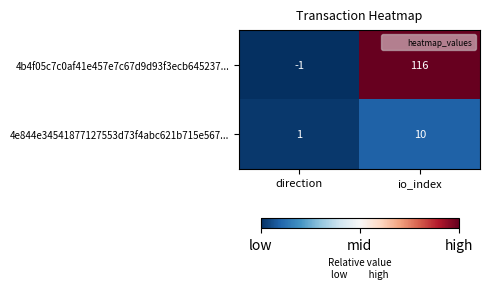

Read the 4e844e34541877127553d73f4abc621b715e567... value at io_index.

10